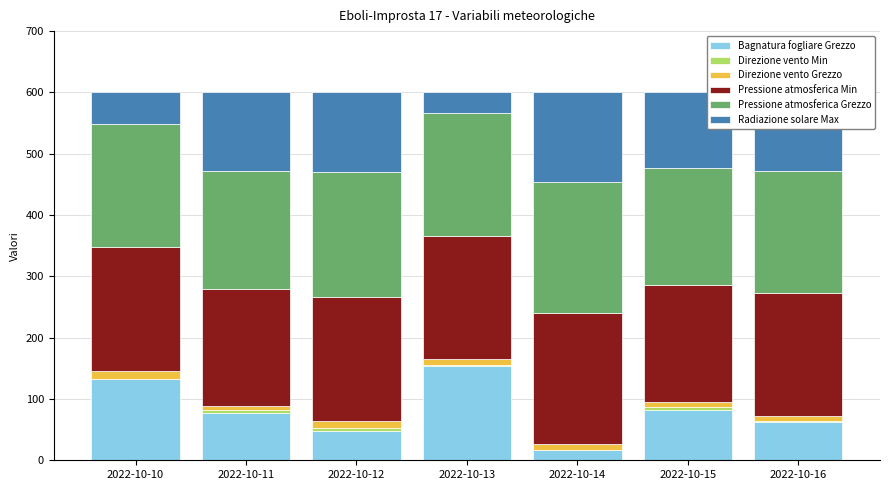

What is the difference between the maximum and second lowest values in the Radiazione solare Max series?

95.7